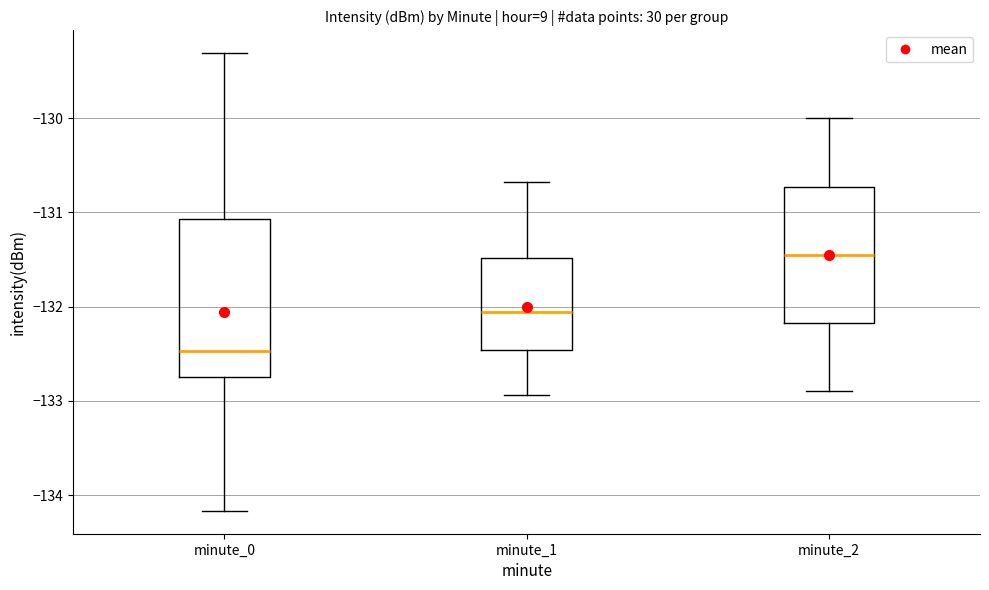

Which box is the tallest, from its lower edge to its upper edge?

minute_0